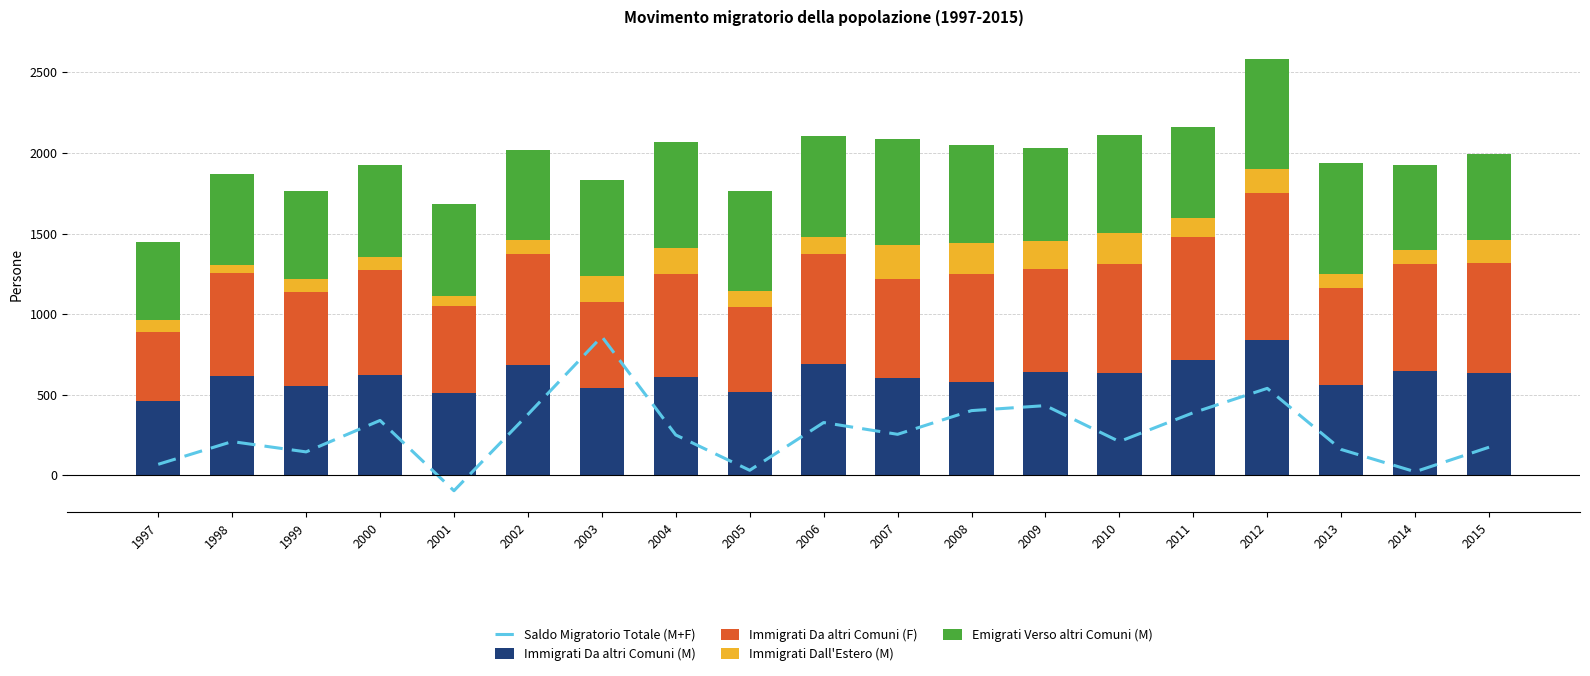

Rank the categories by Immigrati Da altri Comuni (M) value from highest to lowest.

2012, 2011, 2006, 2002, 2014, 2009, 2015, 2010, 2000, 1998, 2004, 2007, 2008, 2013, 1999, 2003, 2005, 2001, 1997